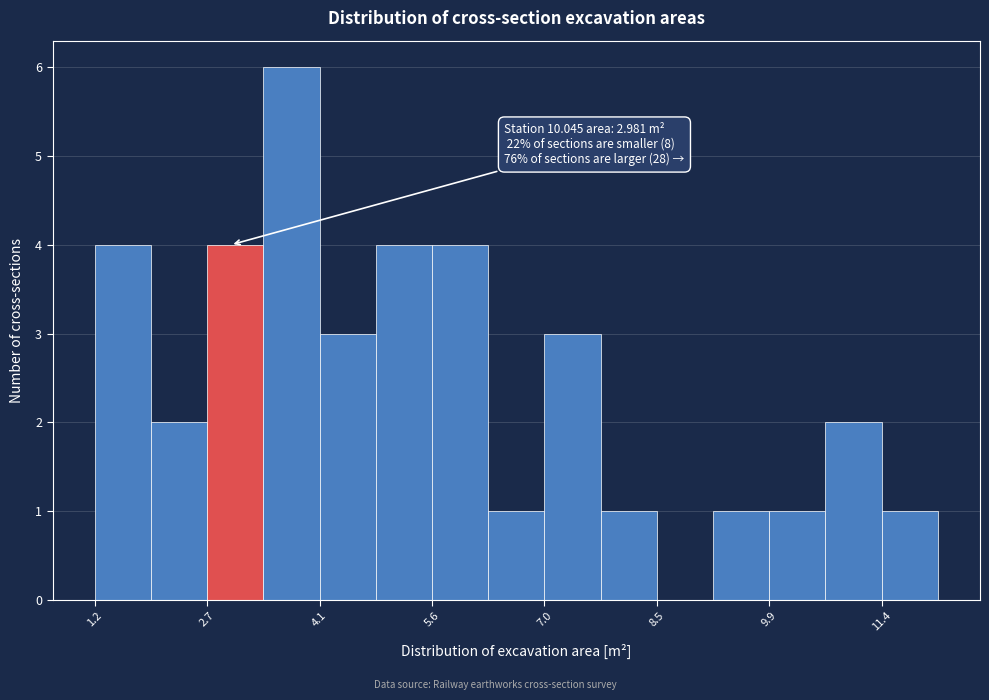

Around what value on the x-axis is the tallest bar? Give the approximate position of its centre, as read against the axis.

3.8